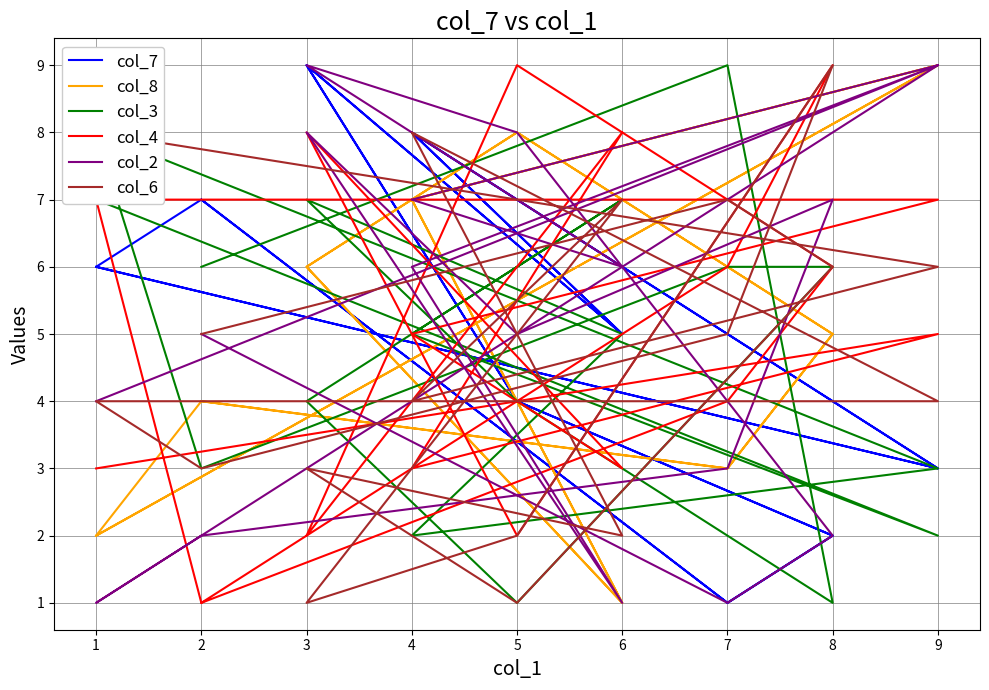

What is the difference between the highest and lowest values at 6?

7